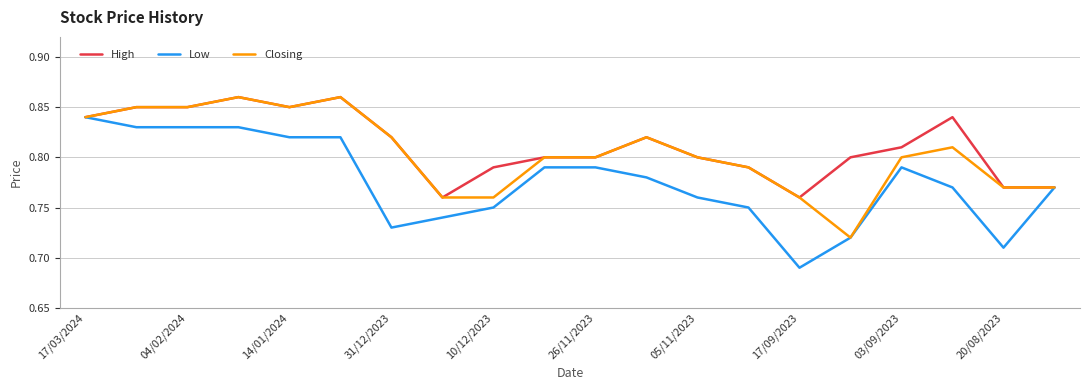

Rank the series by their average value, from highest to lowest.

High, Closing, Low